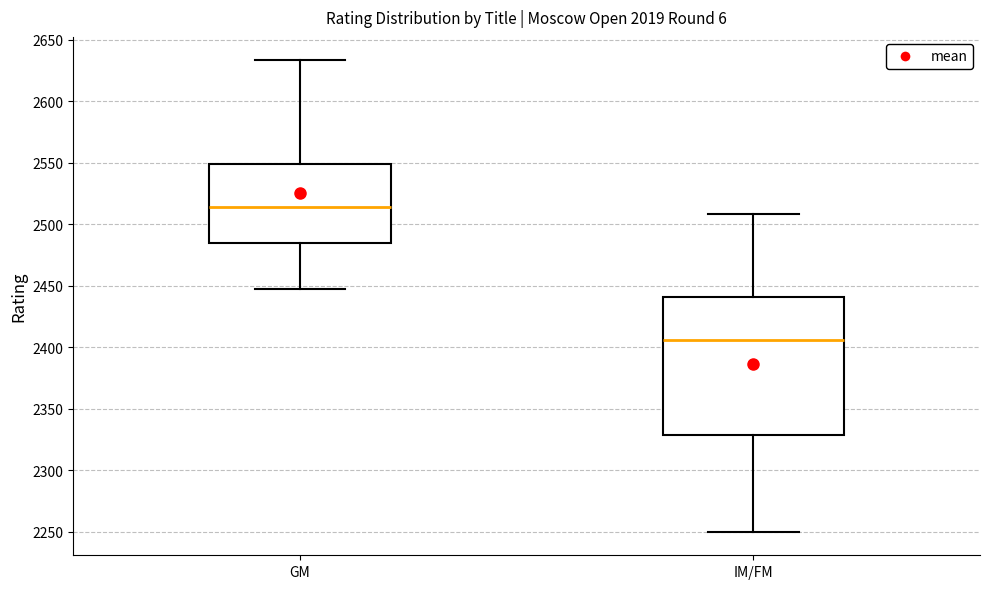

Which box is the tallest, from its lower edge to its upper edge?

IM/FM